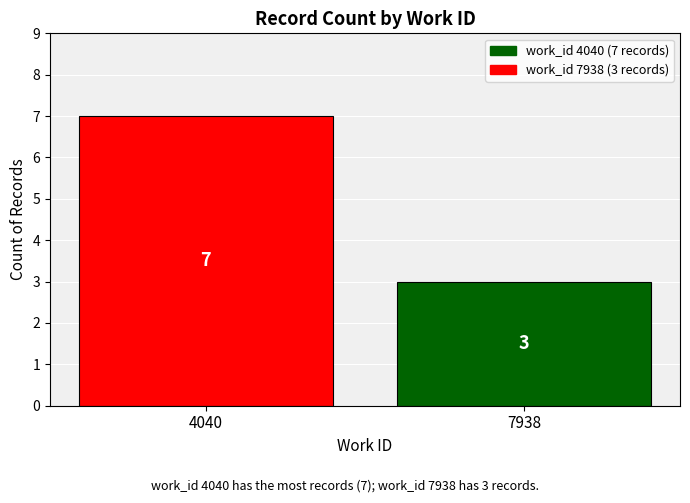

List the labels in order of value, largest first.

4040, 7938